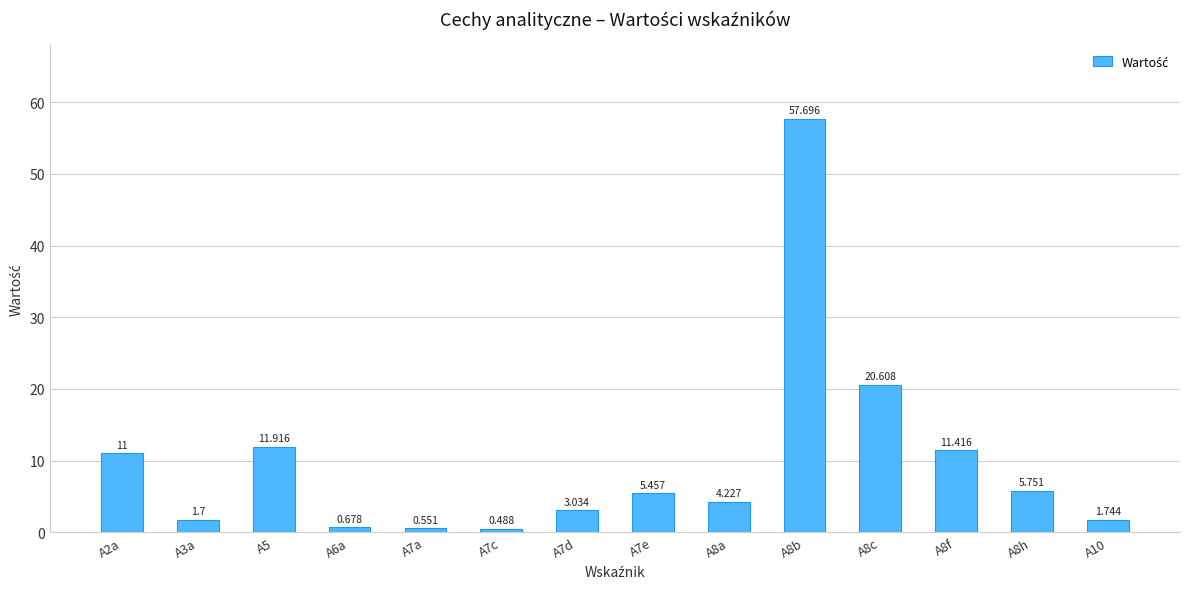

What is the sum of all values?

136.3